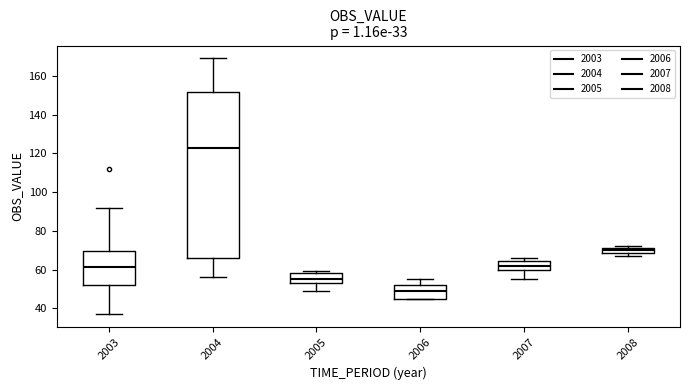

Comparing the boxes themselves (not the whiskers), which one is the tallest?

2004